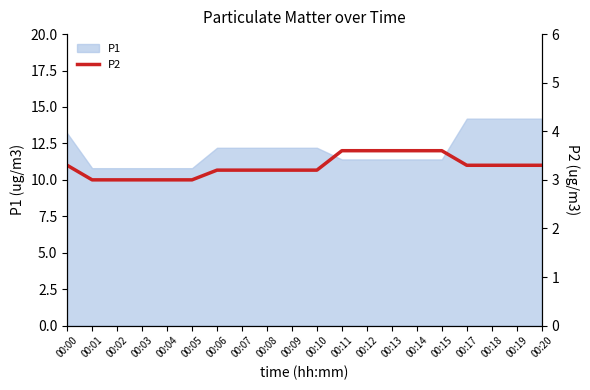

Is it true that the value at 00:08 is 4.5?

False